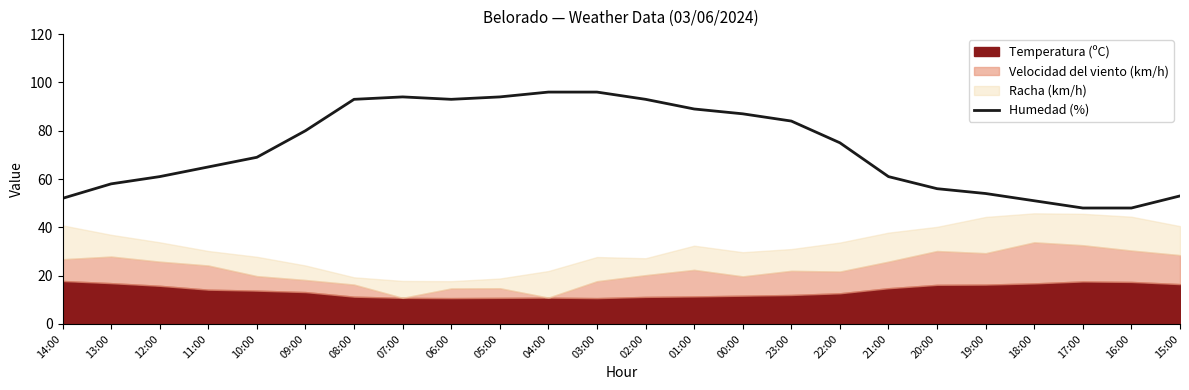

Is it true that Humedad (%) equals 93 at 02:00?

True